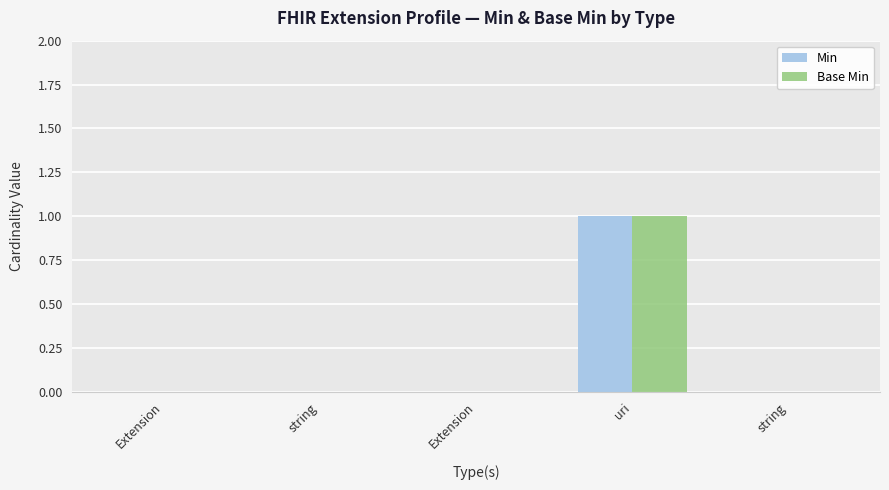

Reading left to right, extract all data points from this chart.

Min: 0	0	0	1	0
Base Min: 0	0	0	1	0